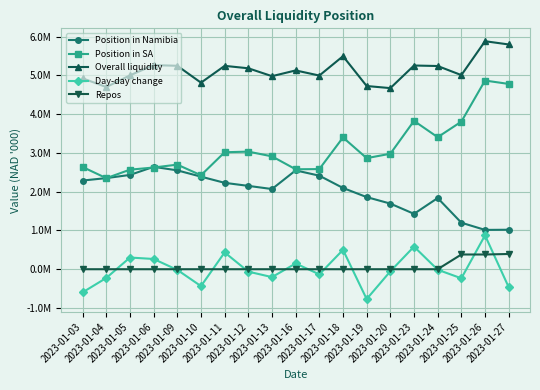

Which series changed the most between 2023-01-17 and 2023-01-24?

Position in SA